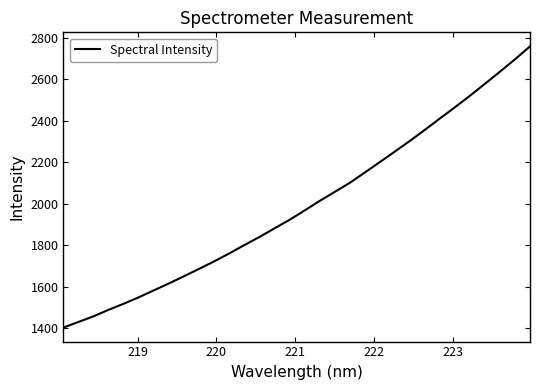

What is the greatest value displayed?

2757.4